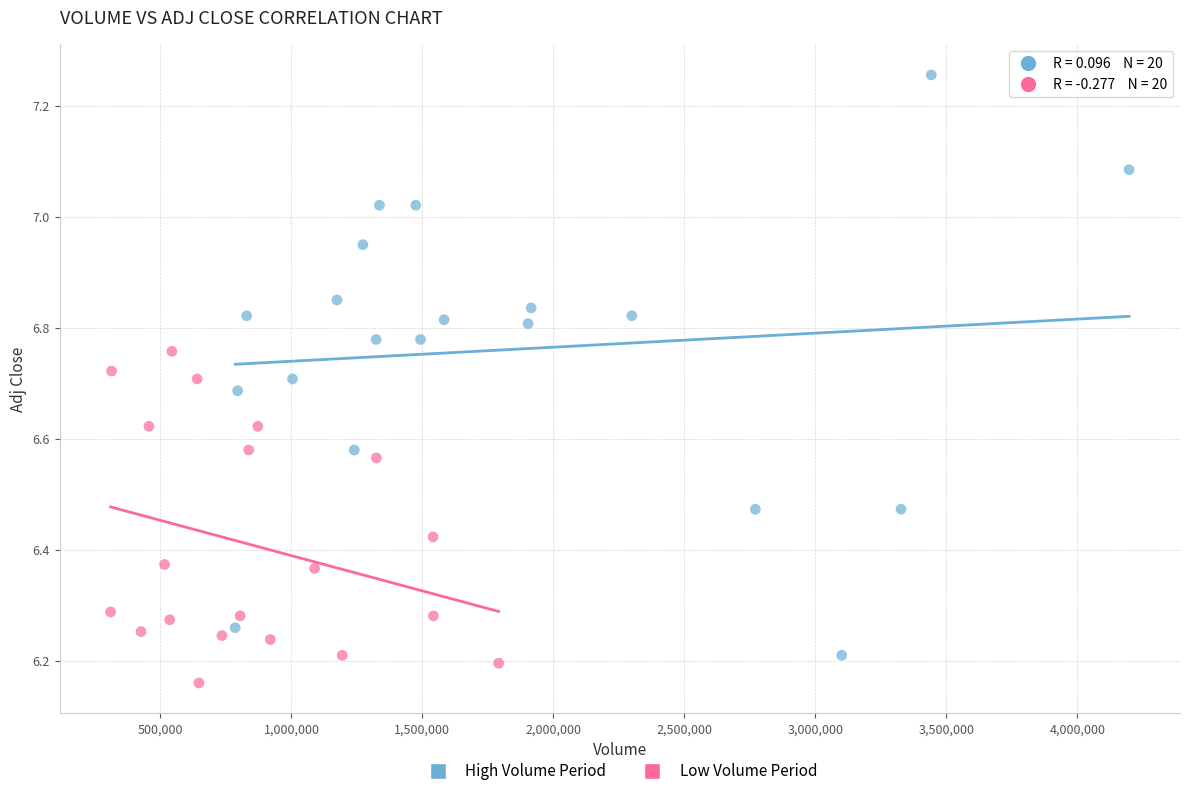

Which series contains the highest Y value?

High Volume Period